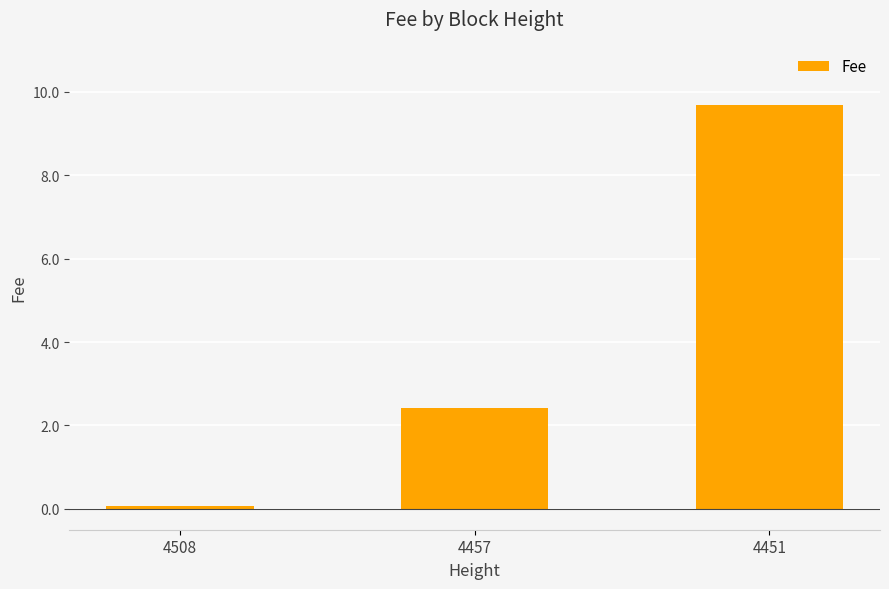

What is the change in value from 4457 to 4451?

+7.3